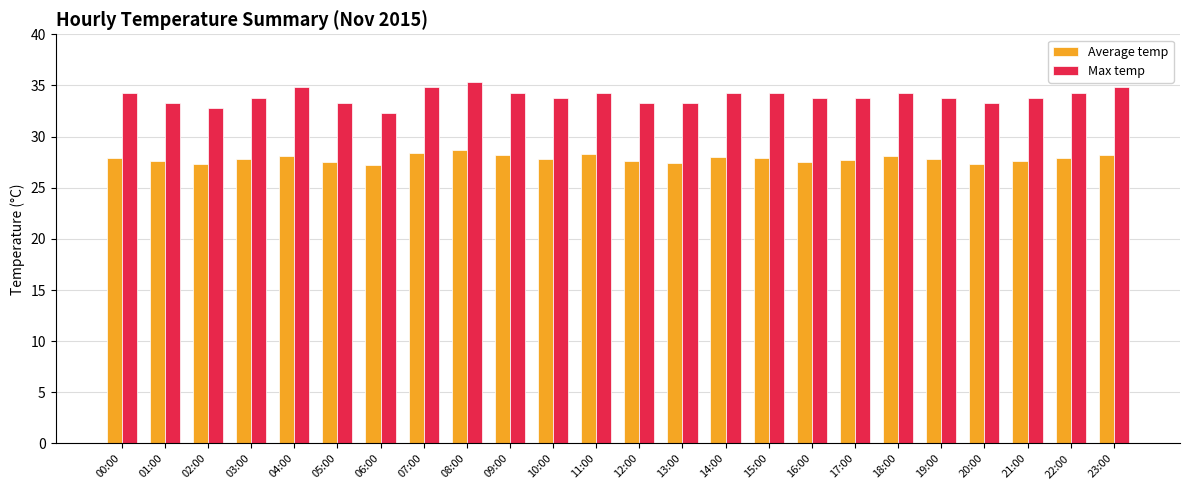

True or false: Average temp has a value of 27.6 at 12:00.

True